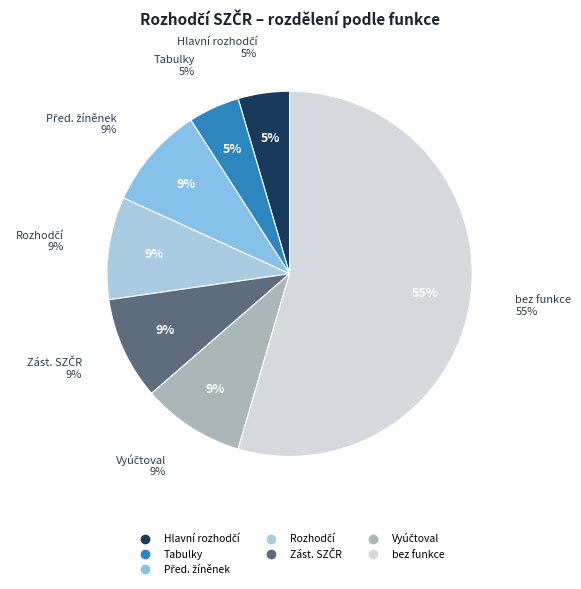

Is Vyúčtoval the majority of the pie?

No